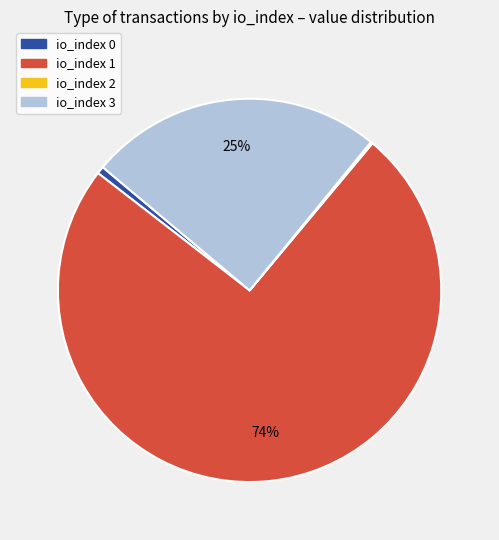

Is there a majority slice in this chart?

Yes